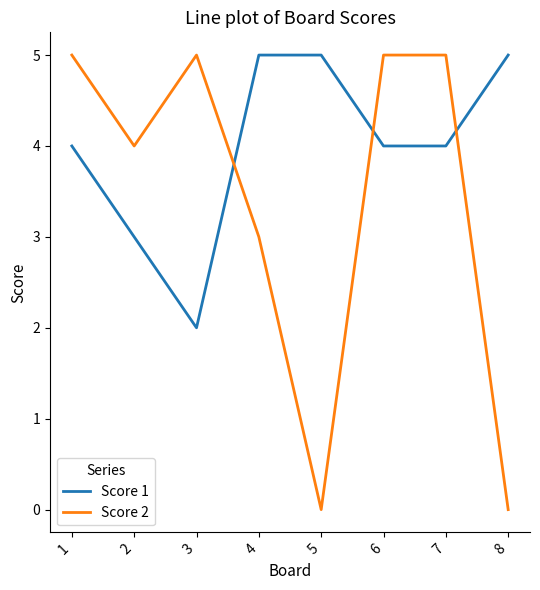

What is the sum of the Score 1 values at 6 and 4?

9